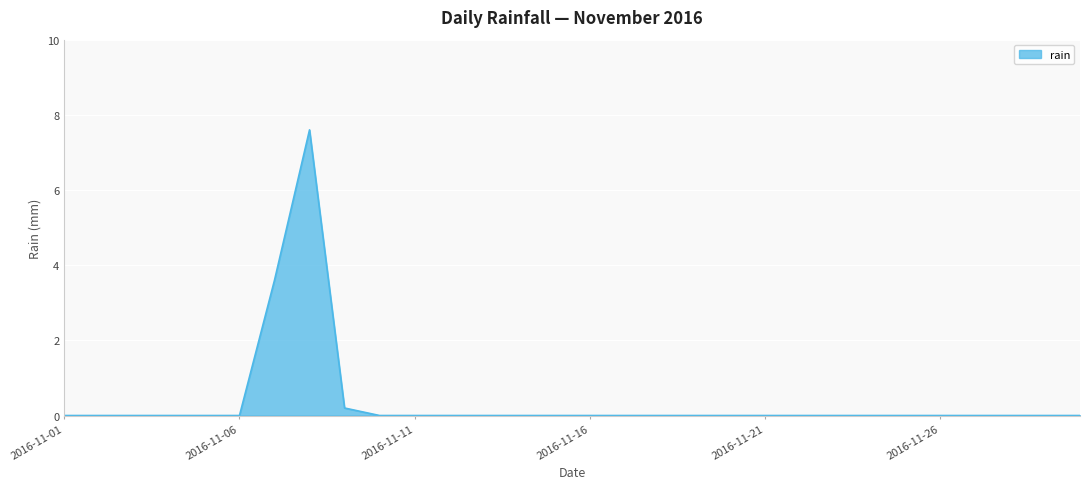

What is the difference between the maximum and minimum values?

7.6